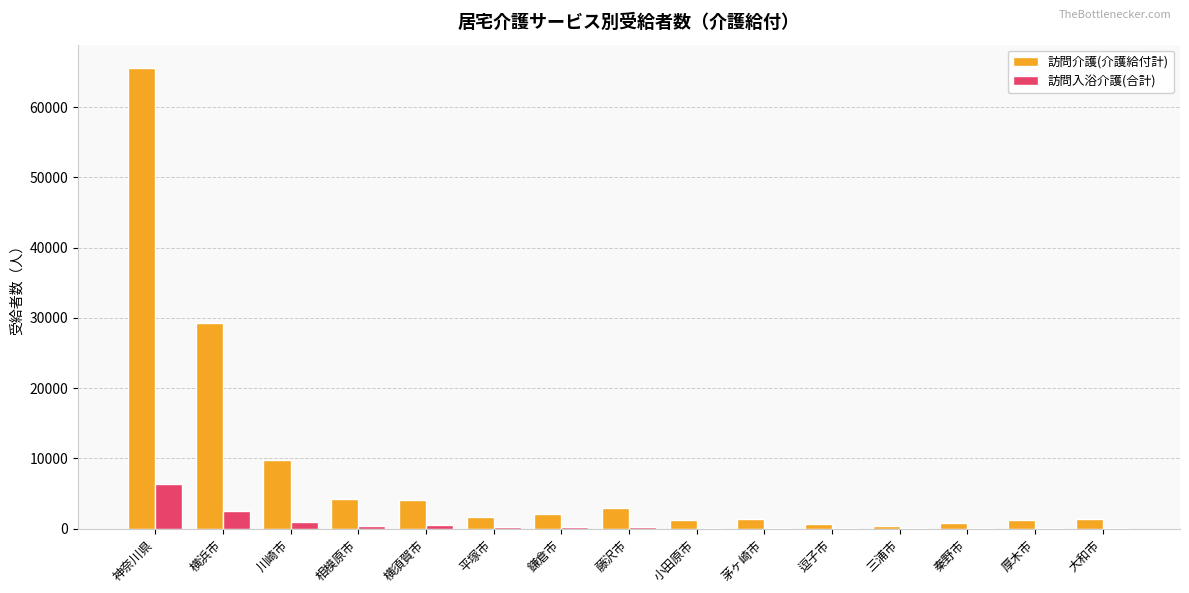

Which category has the highest value in the 訪問介護(介護給付計) series?

神奈川県